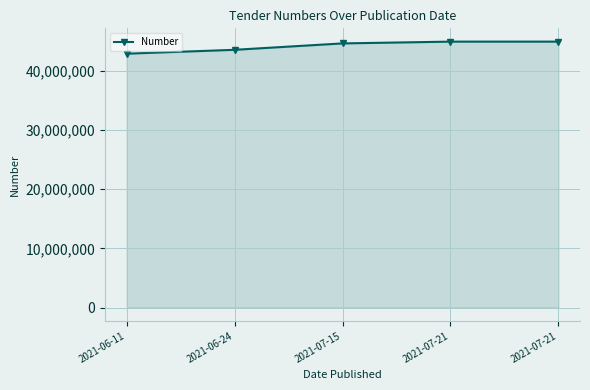

What is the difference between the maximum and second lowest values?

1384094